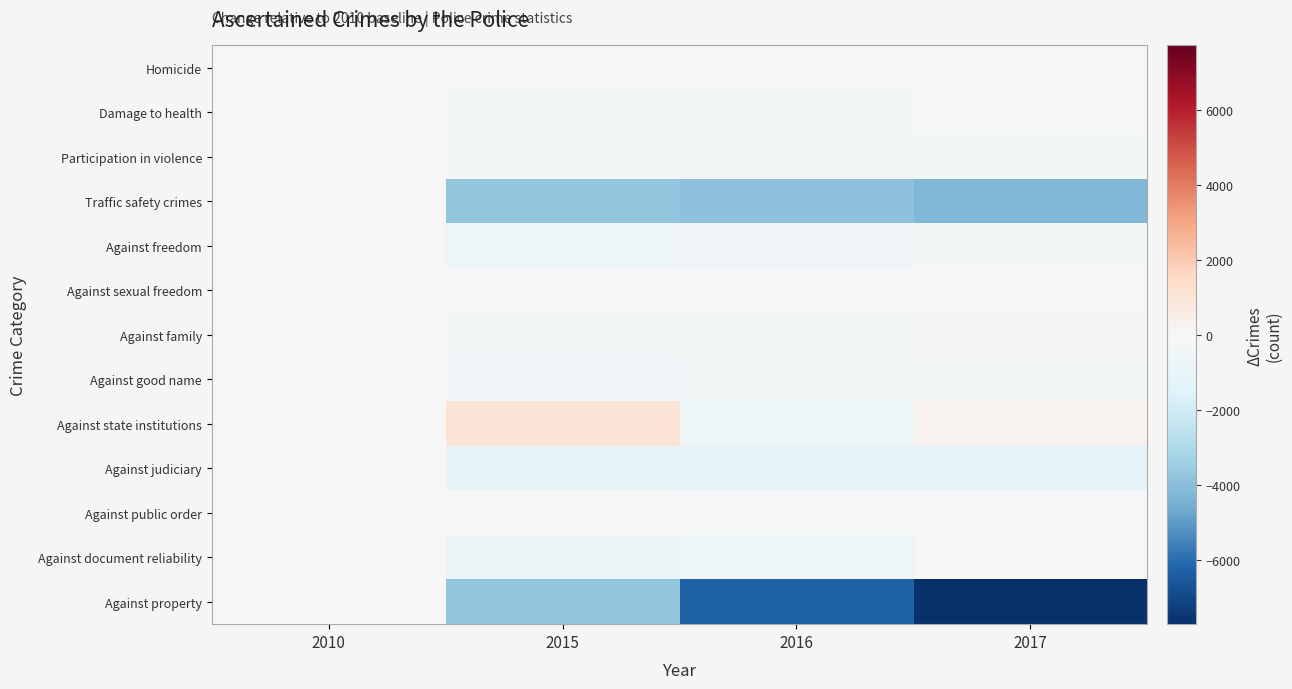

What is the maximum value shown in the chart?

1060